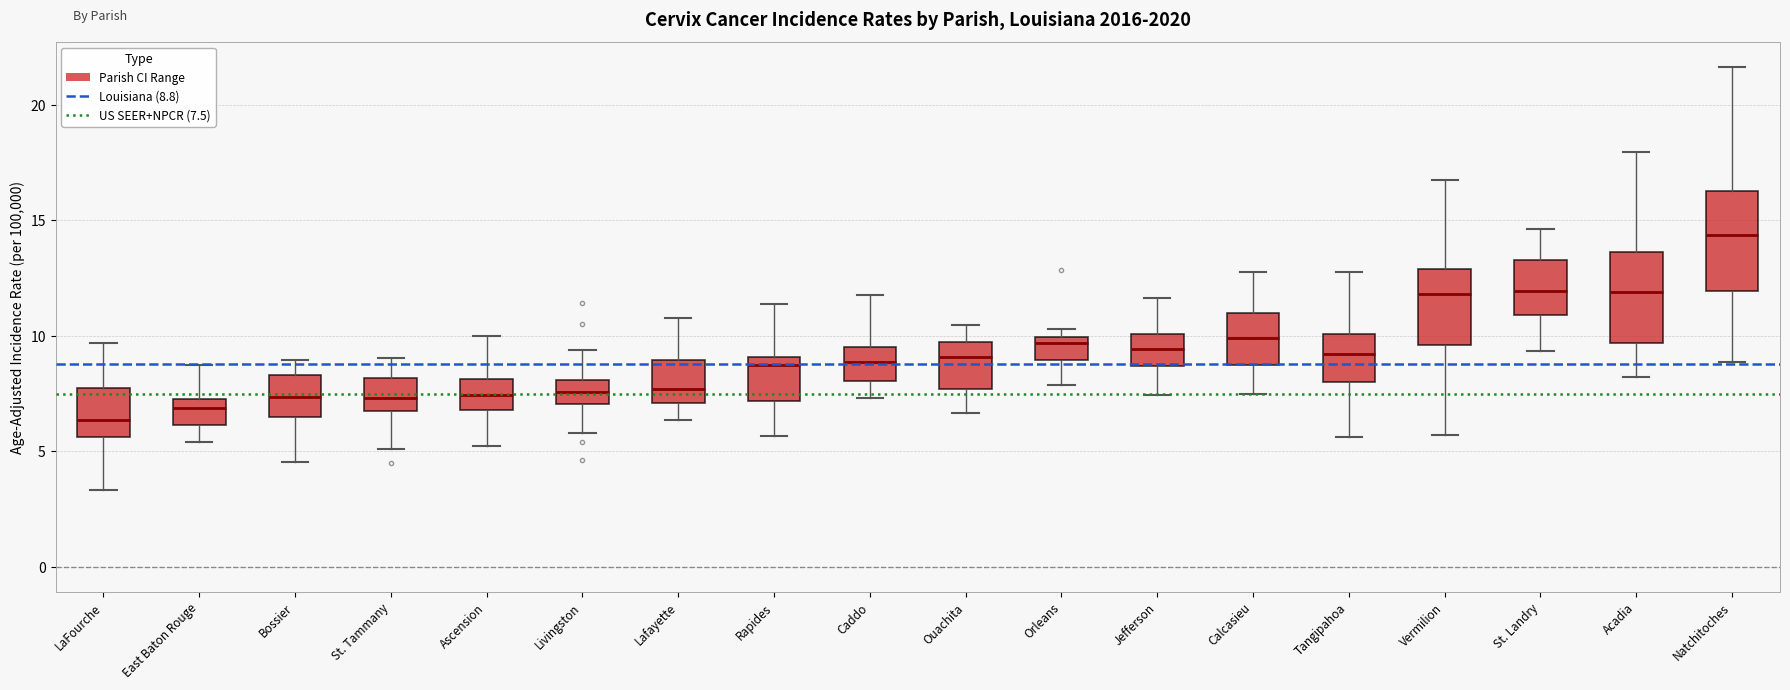

Reading left to right, read every box against the y-axis: the position of its median line, the range the box covers, and the ends of its whiskers. The values are not printed on the chart, so give them approximately, as read against the axis.

LaFourche: median 6.5, box 5.5 to 7.5, whiskers 3.5 to 9.5
East Baton Rouge: median 7.0, box 6.0 to 7.5, whiskers 5.5 to 8.5
Bossier: median 7.5, box 6.5 to 8.5, whiskers 4.5 to 9.0
St. Tammany: median 7.5, box 6.5 to 8.0, whiskers 5.0 to 9.0
Ascension: median 7.5, box 7.0 to 8.0, whiskers 5.0 to 10.0
Livingston: median 7.5, box 7.0 to 8.0, whiskers 6.0 to 9.5
Lafayette: median 7.5, box 7.0 to 9.0, whiskers 6.5 to 11.0
Rapides: median 8.5, box 7.0 to 9.0, whiskers 5.5 to 11.5
Caddo: median 9.0, box 8.0 to 9.5, whiskers 7.5 to 12.0
Ouachita: median 9.0, box 7.5 to 10.0, whiskers 6.5 to 10.5
Orleans: median 9.5, box 9.0 to 10.0, whiskers 8.0 to 10.5
Jefferson: median 9.5, box 8.5 to 10.0, whiskers 7.5 to 11.5
Calcasieu: median 10.0, box 8.5 to 11.0, whiskers 7.5 to 13.0
Tangipahoa: median 9.0, box 8.0 to 10.0, whiskers 5.5 to 13.0
Vermilion: median 12.0, box 9.5 to 13.0, whiskers 5.5 to 17.0
St. Landry: median 12.0, box 11.0 to 13.5, whiskers 9.5 to 14.5
Acadia: median 12.0, box 9.5 to 13.5, whiskers 8.0 to 18.0
Natchitoches: median 14.5, box 12.0 to 16.5, whiskers 9.0 to 21.5